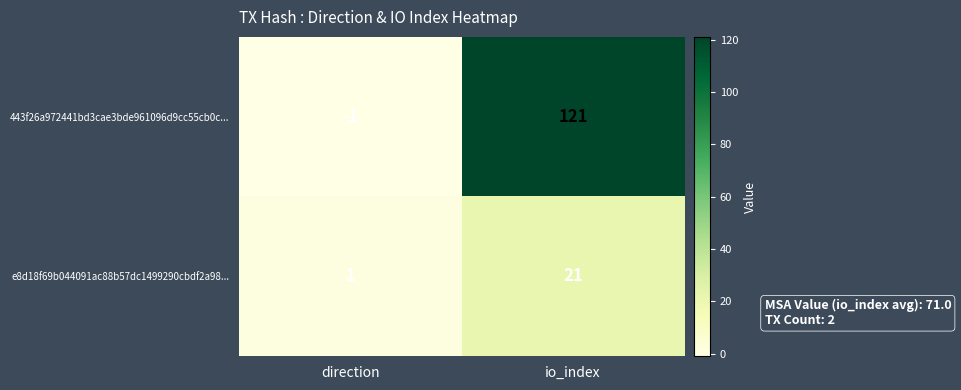

At which category does the chart reach its peak across all series?

io_index